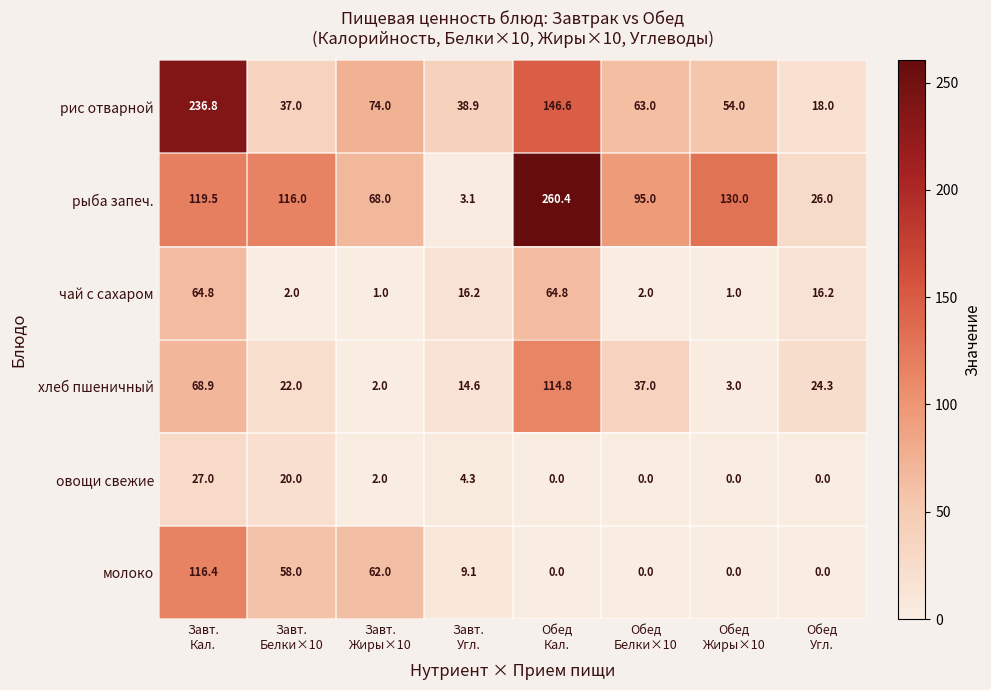

What is the average value of the рис отварной series?

83.5